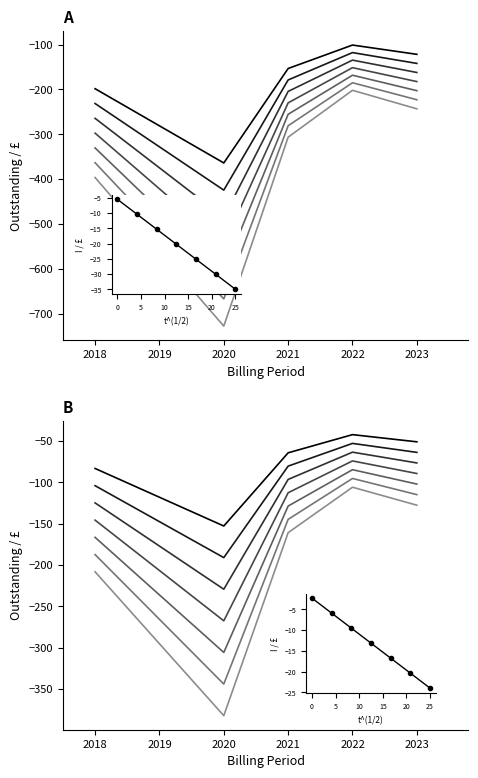

How many points are lower than both their immediate neighbors (excluding endpoints)?

1